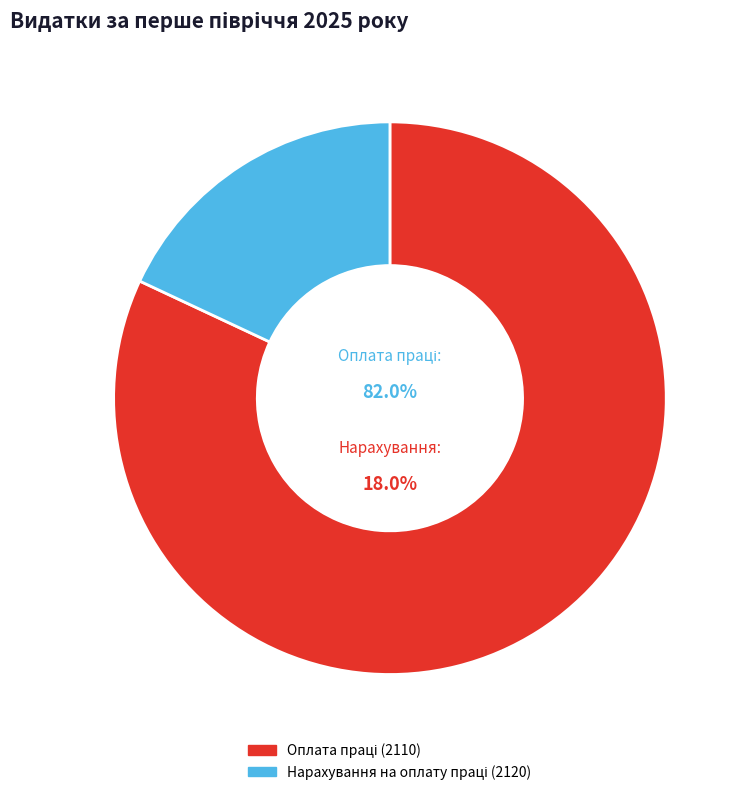

Does Оплата праці (2110) represent more than half of the total?

Yes